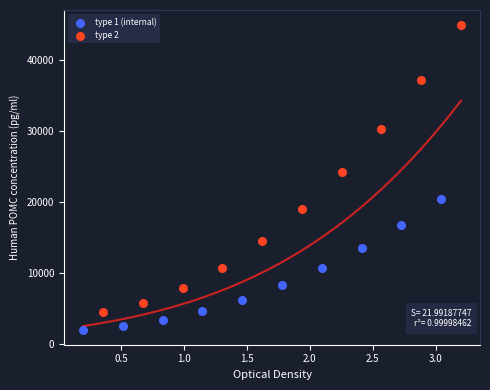

Which series has the widest spread of Y values?

type 2